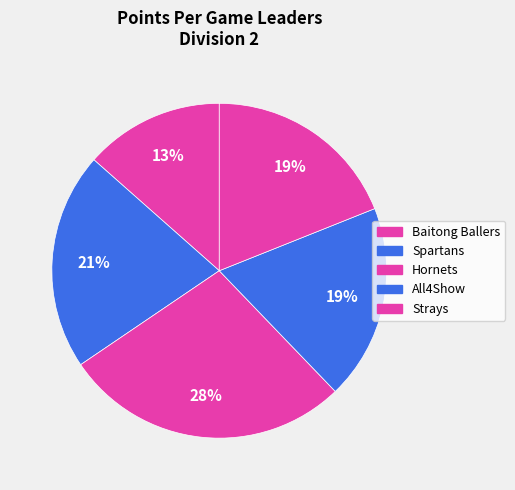

Does Strays represent more than half of the total?

No